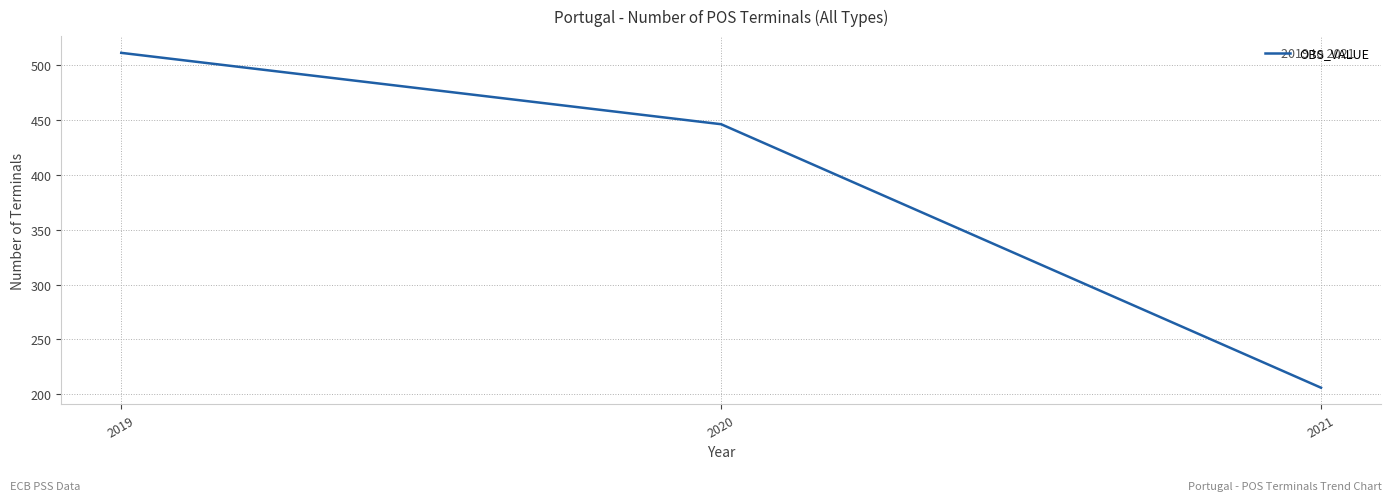

List the labels in order of value, largest first.

2019, 2020, 2021